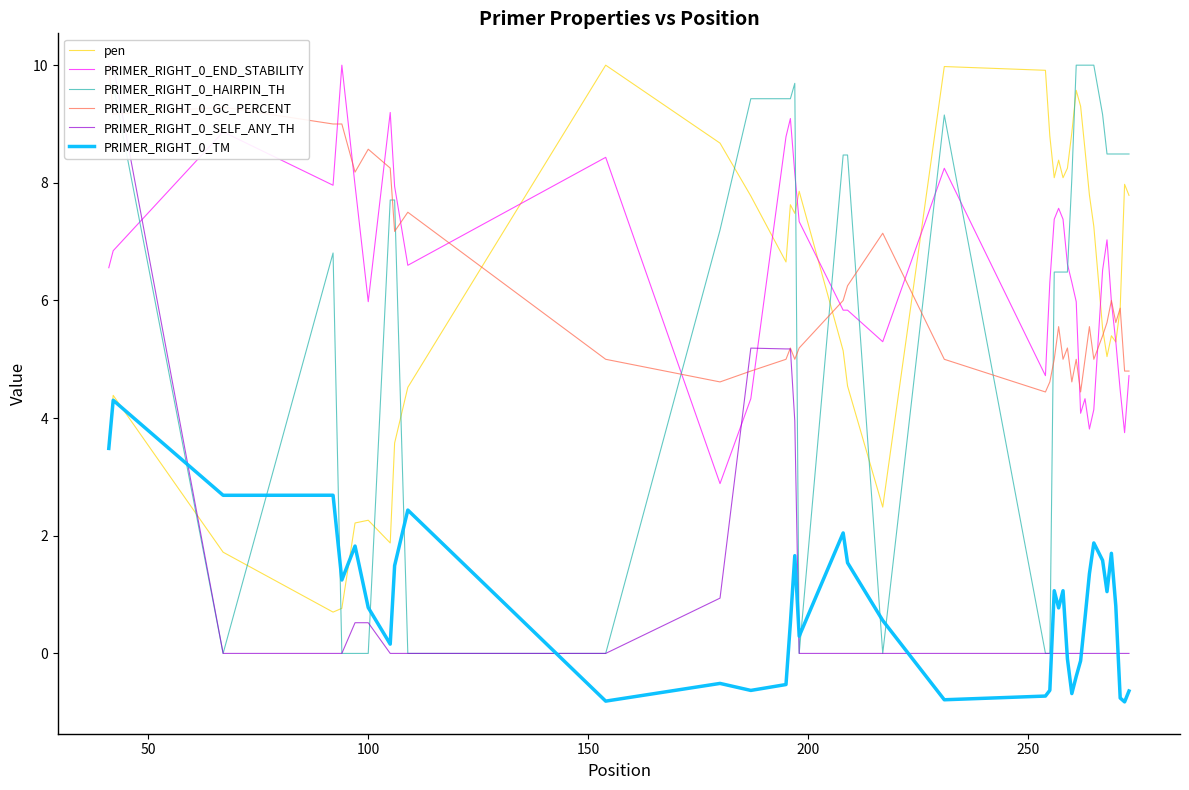

What is the label of the 8th point from the right?

32